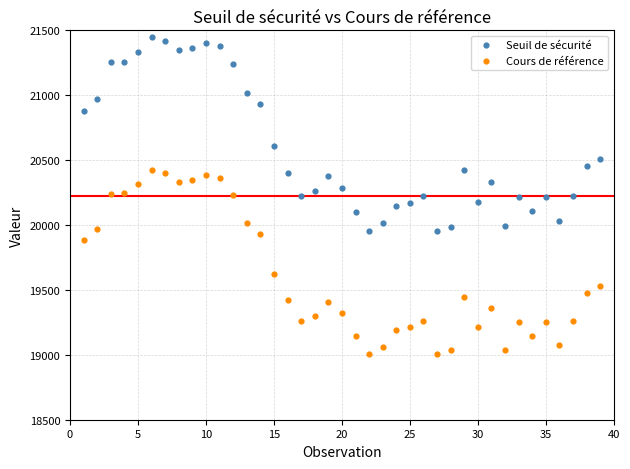

What is the X range (max minus min) for the scatter plot?

38.0